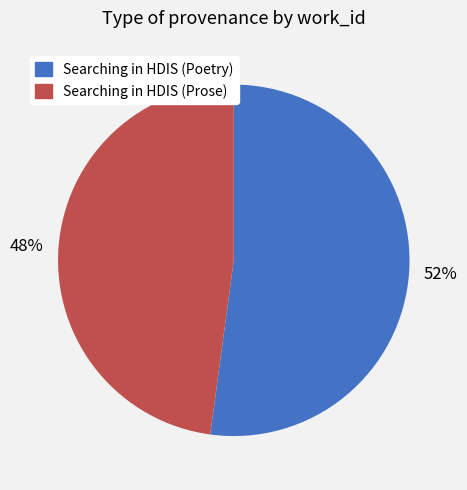

Which slice is the largest?

Searching in HDIS (Poetry)